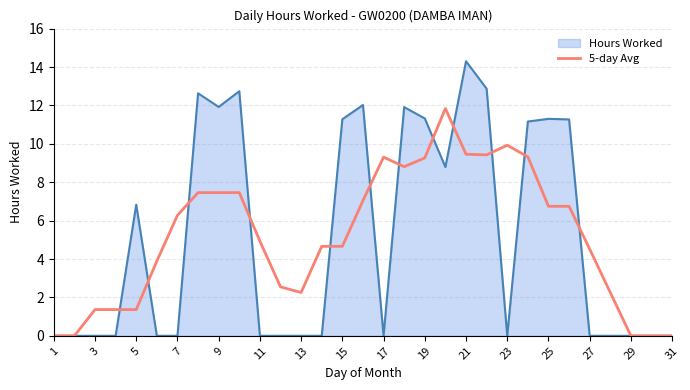

Rank the series by their maximum value, from highest to lowest.

Hours Worked, 5-day Avg